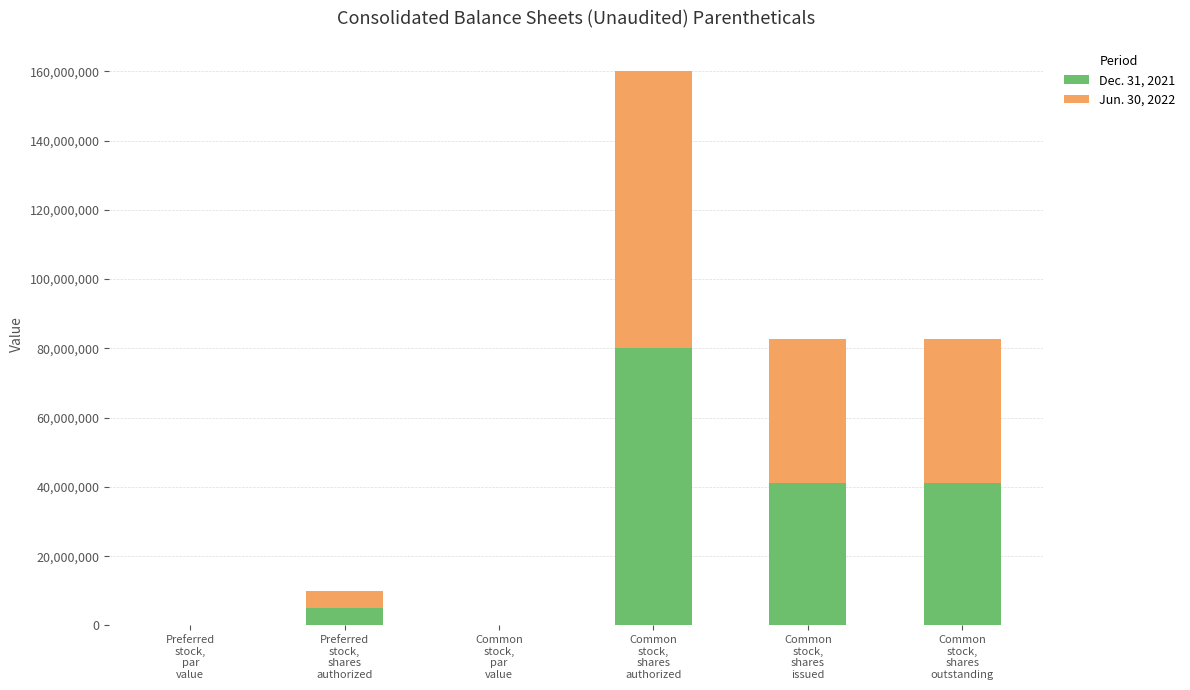

Are the bars horizontal?

No